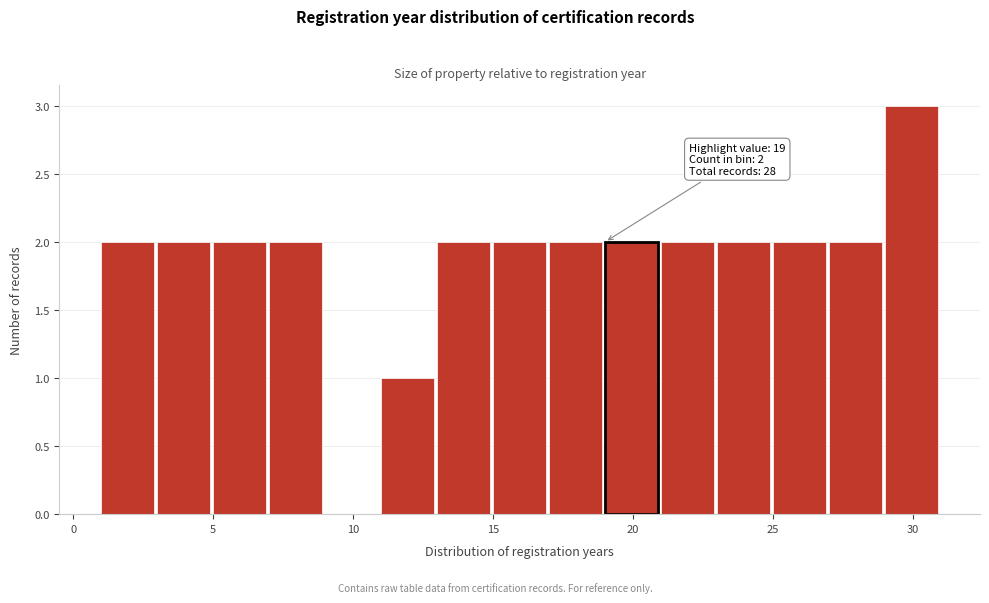

Over which range of the x-axis is the bar tallest?

29 to 31